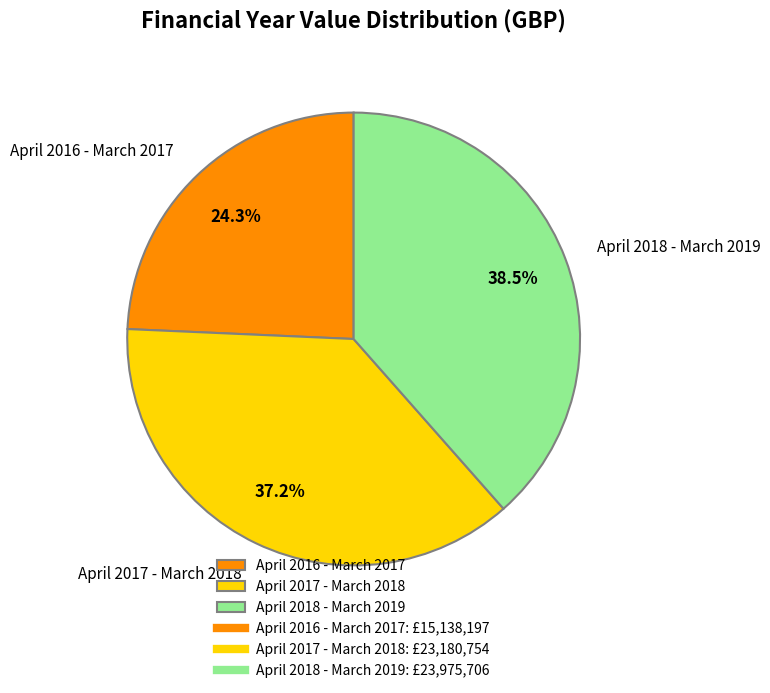

Combined, do April 2018 - March 2019 and April 2017 - March 2018 account for over 50%?

Yes